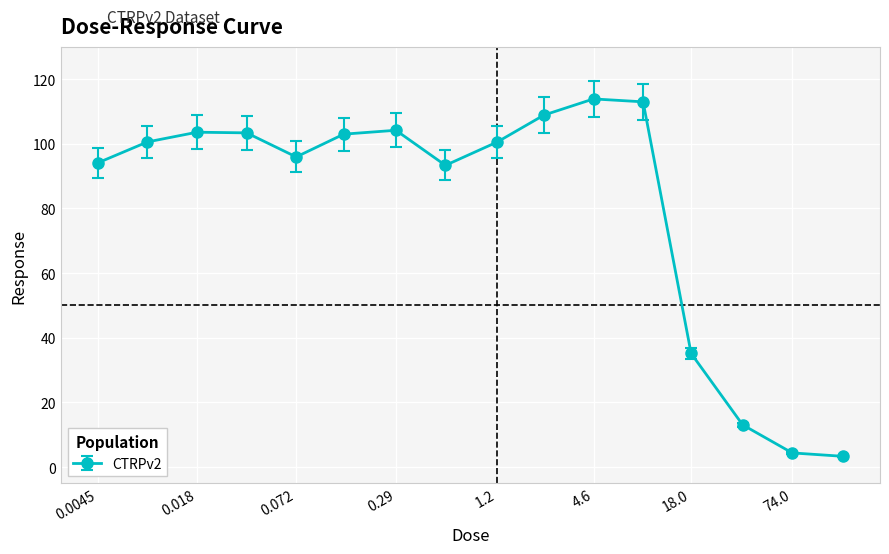

What is the value of the 7th point from the left?

104.2